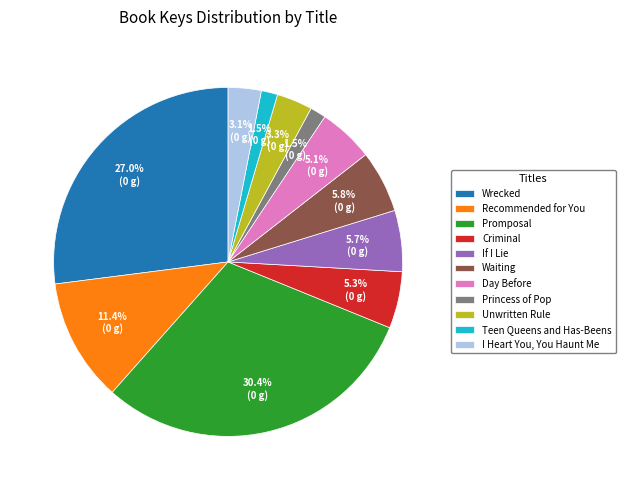

Approximately how many times larger is the value at If I Lie compared to Day Before?

1.1